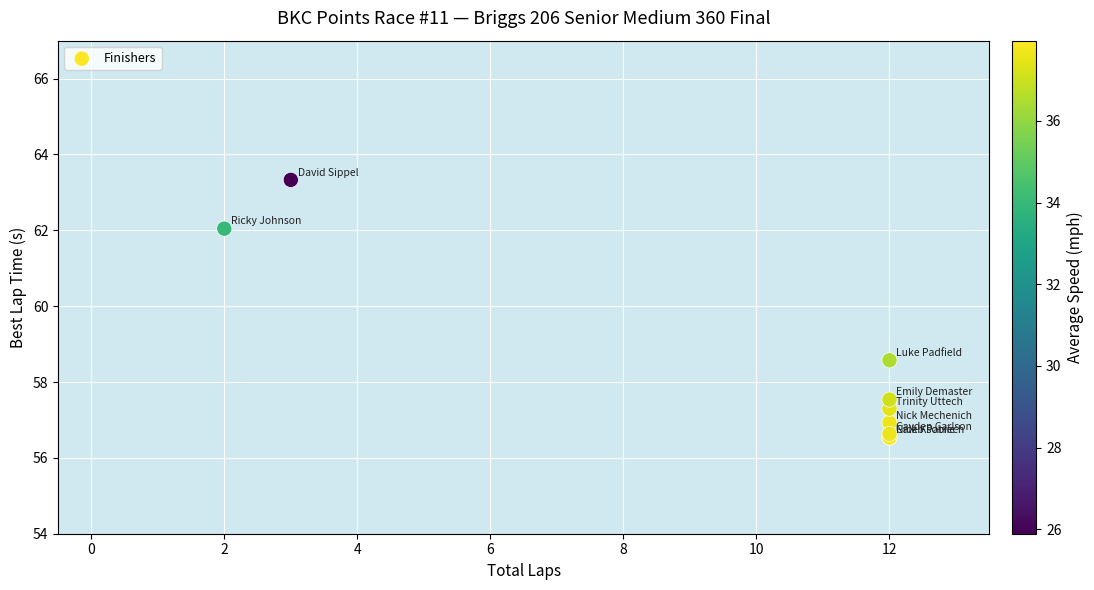

What Y value in the scatter plot is closest to 59?

58.6